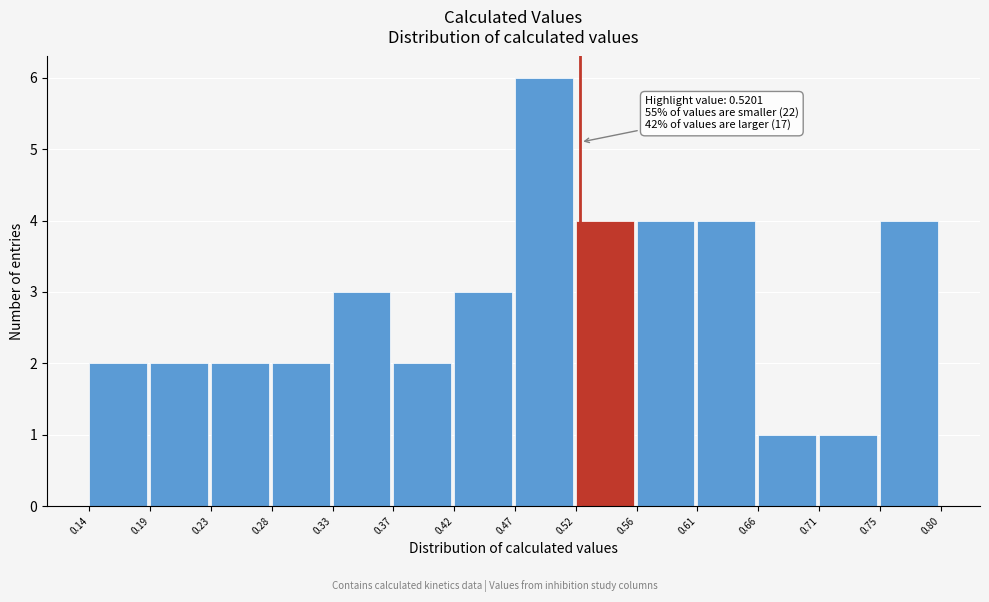

Over which range of the x-axis is the bar tallest?

0.47 to 0.52